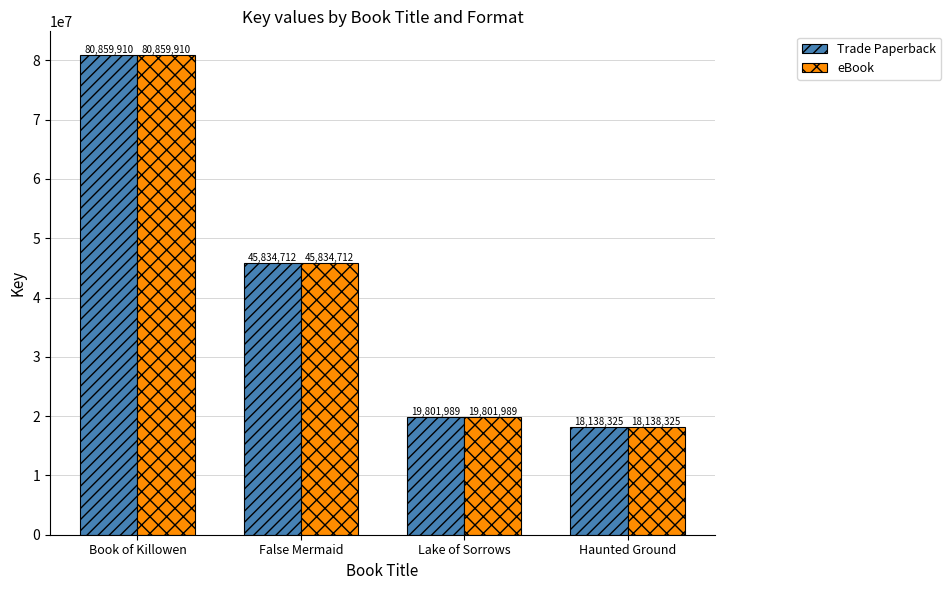

At which category does the chart reach its minimum across all series?

Haunted Ground